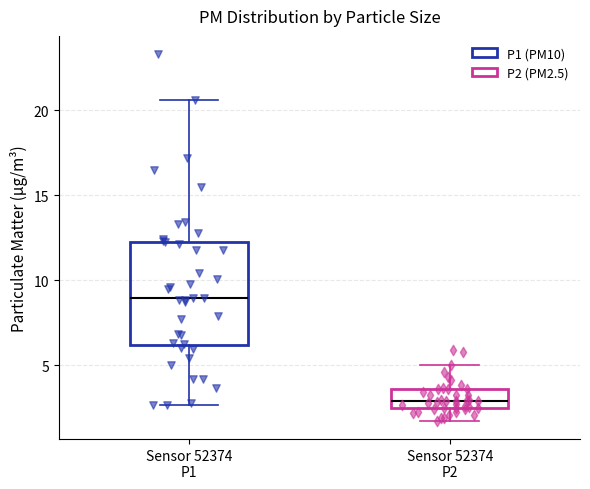

Which box has the highest median line?

Sensor 52374 P1